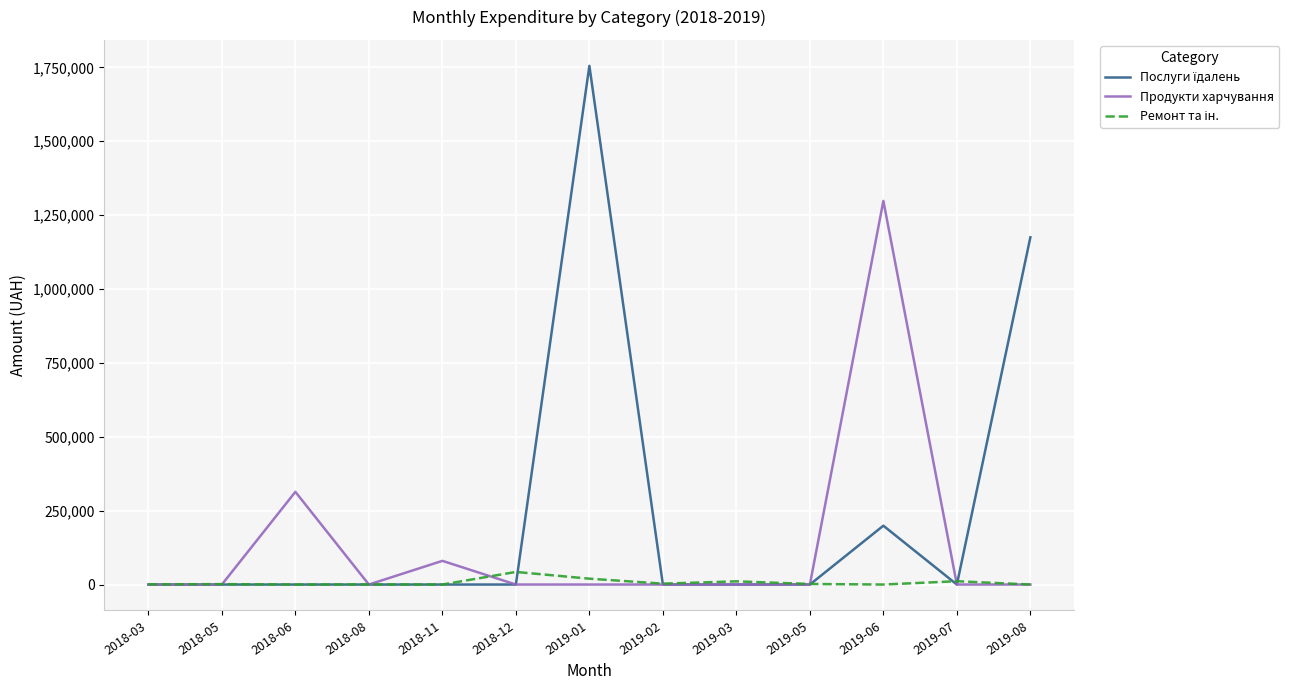

At which category is the sum across all series the highest?

2019-01